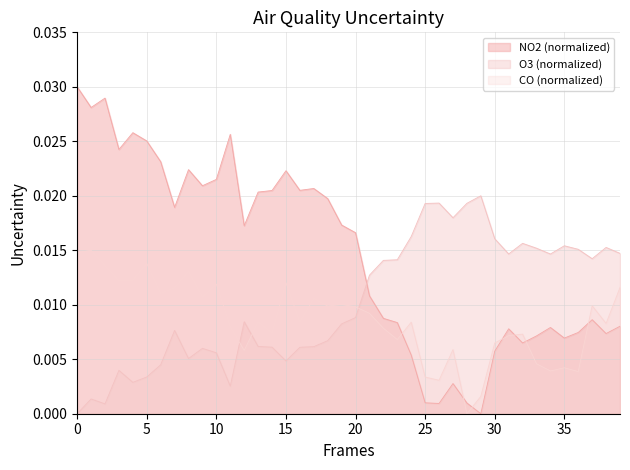

What is the sum of all CO values?

0.3